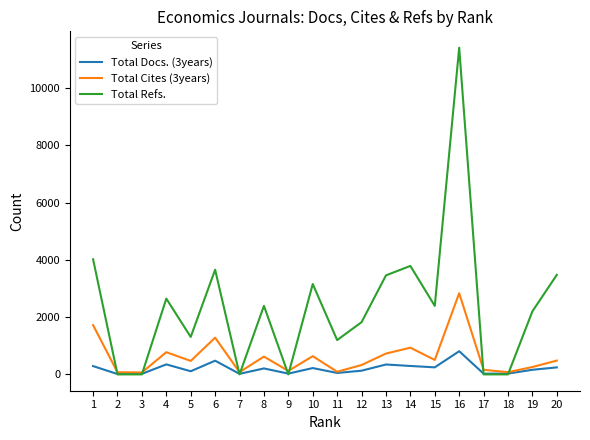

List the series in order of their peak value, lowest first.

Total Docs. (3years), Total Cites (3years), Total Refs.